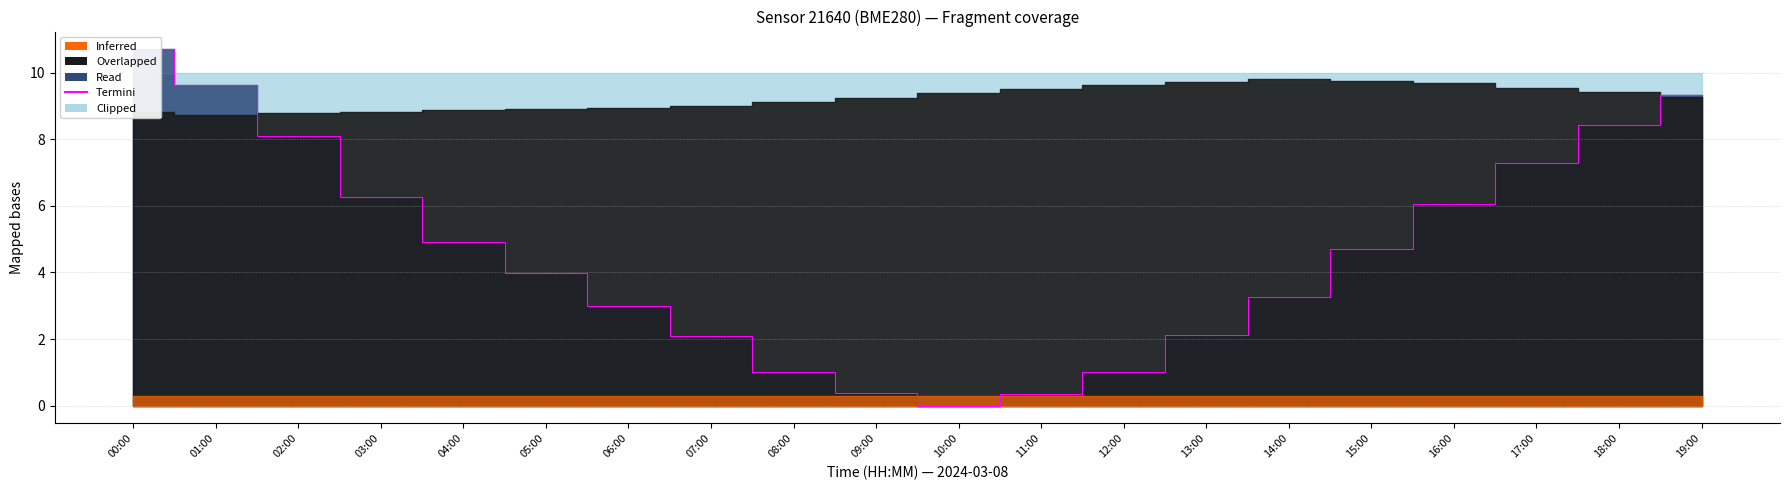

At which label is the value closest to 5?

04:00